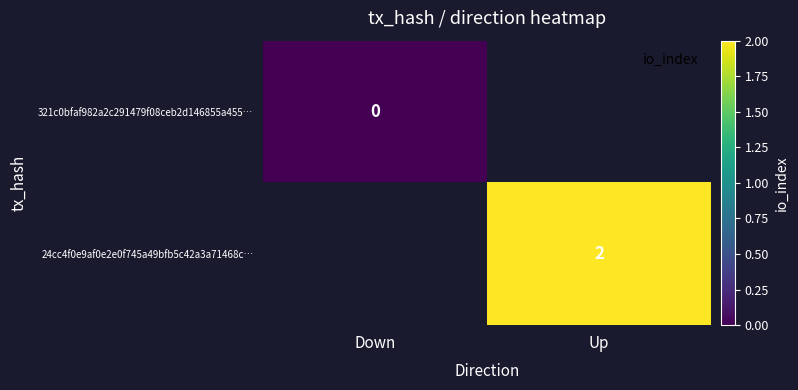

Rank the series at Down from highest to lowest value.

321c0bfaf982a2c291479f08ceb2d146855a455…, 24cc4f0e9af0e2e0f745a49bfb5c42a3a71468c…